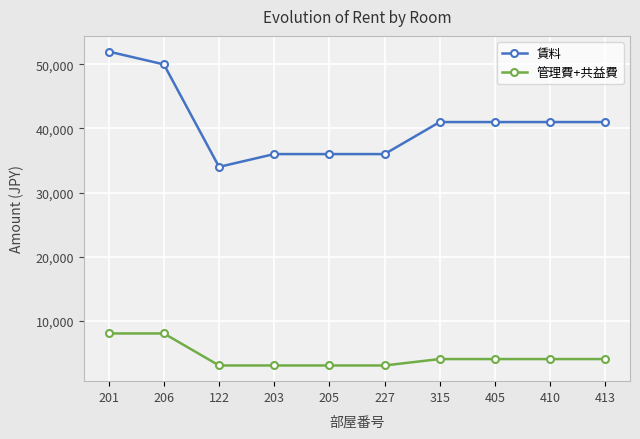

What is the approximate value of 管理費+共益費 at 405, to the nearest 100?

4000